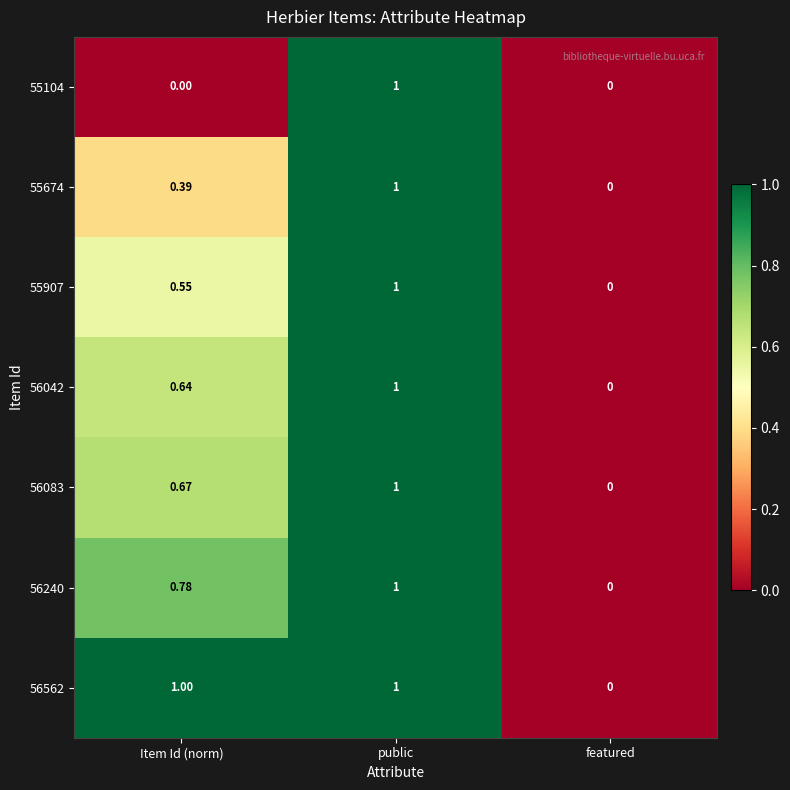

Rank the categories by 55674 value from lowest to highest.

featured, Item Id (norm), public